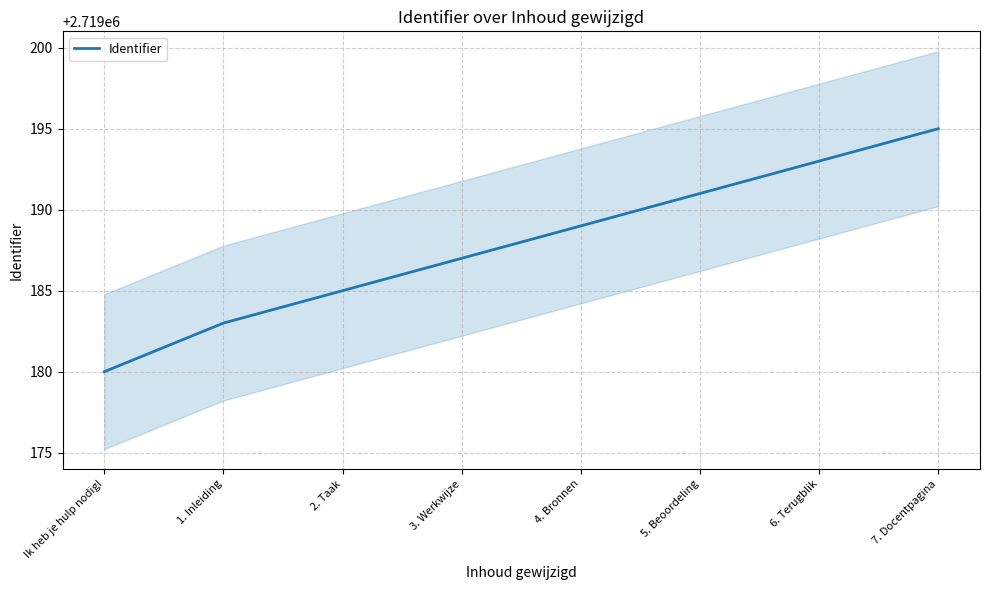

Reading right to left, list all the values displayed in this chart.

7. Docentpagina=2719195	6. Terugblik=2719193	5. Beoordeling=2719191	4. Bronnen=2719189	3. Werkwijze=2719187	2. Taak=2719185	1. Inleiding=2719183	Ik heb je hulp nodig!=2719180